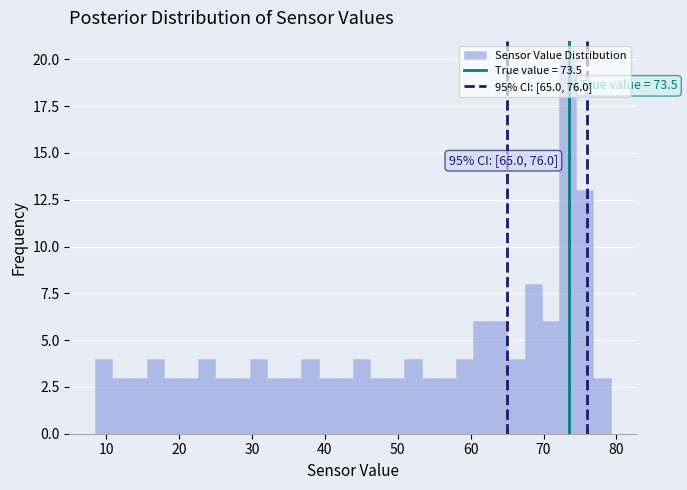

Read against the x-axis, roughly where is the centre of the tallest bar?

73